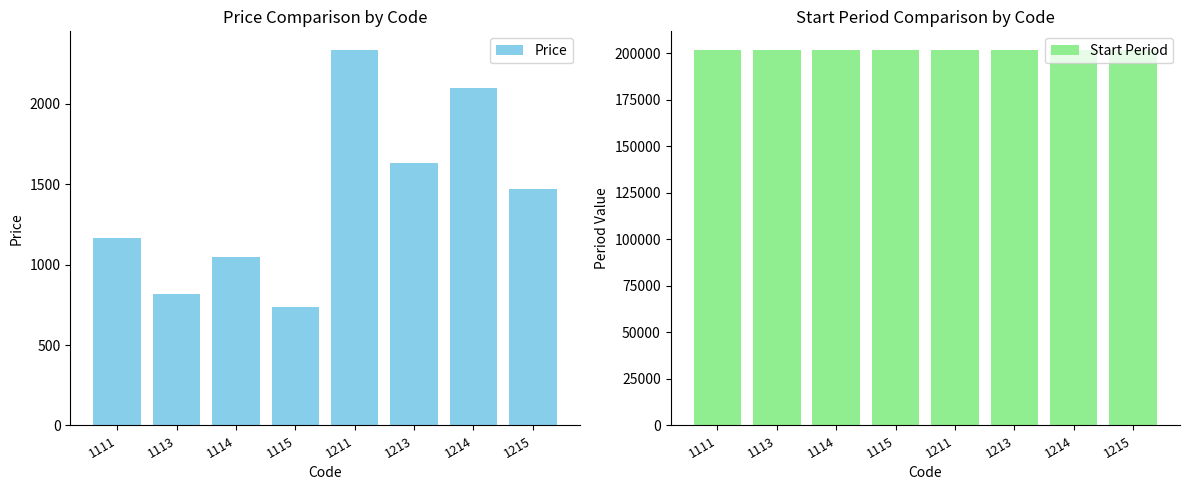

Is the value of Price at 1111 greater than the value of Start Period at 1111?

No